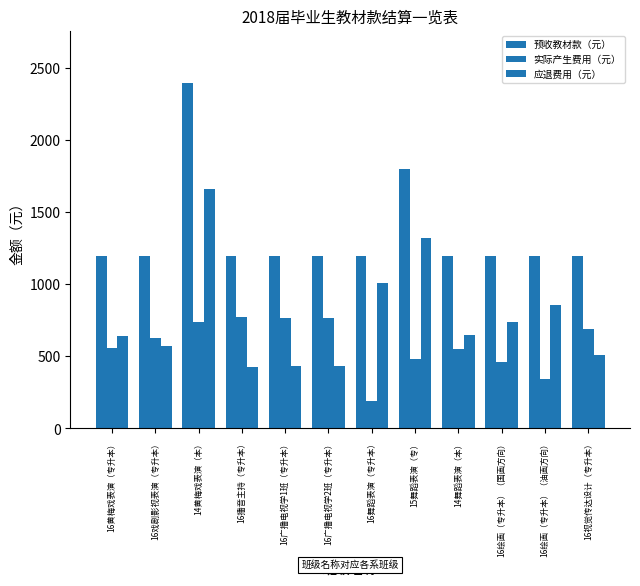

What is the label of the 10th bar from the right?

14黄梅戏表演（本）